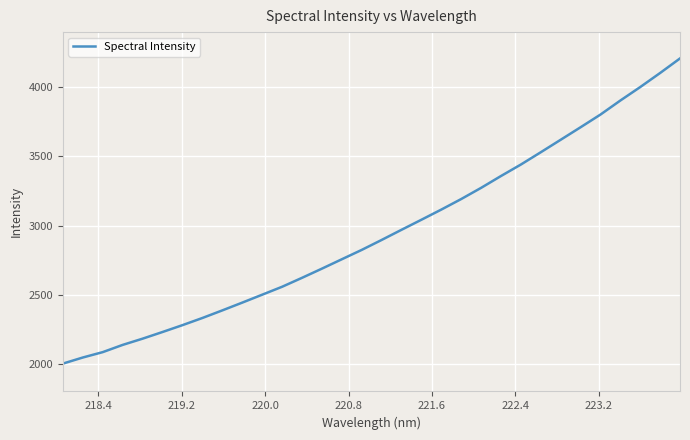

What is the smallest value displayed?

2001.5